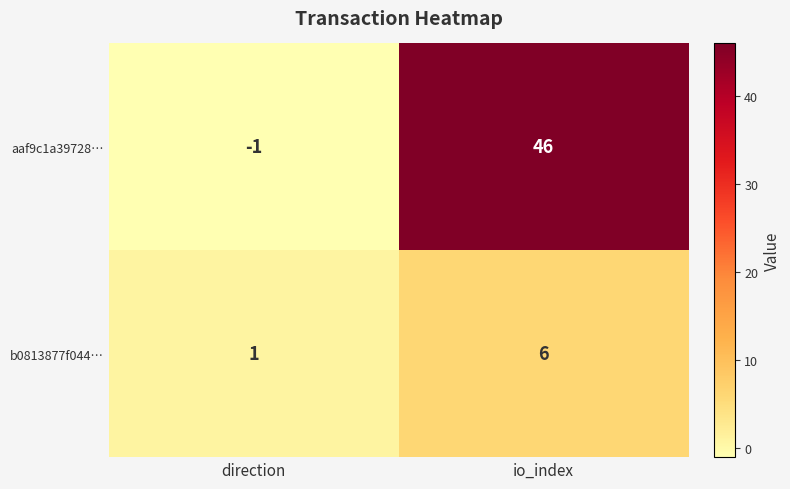

Is it true that b0813877f044… equals 2 at io_index?

False